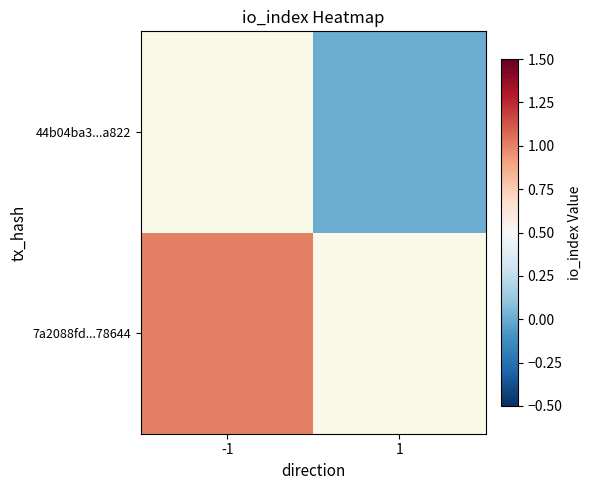

Which series has the largest range (max minus min)?

7a2088fd...78644